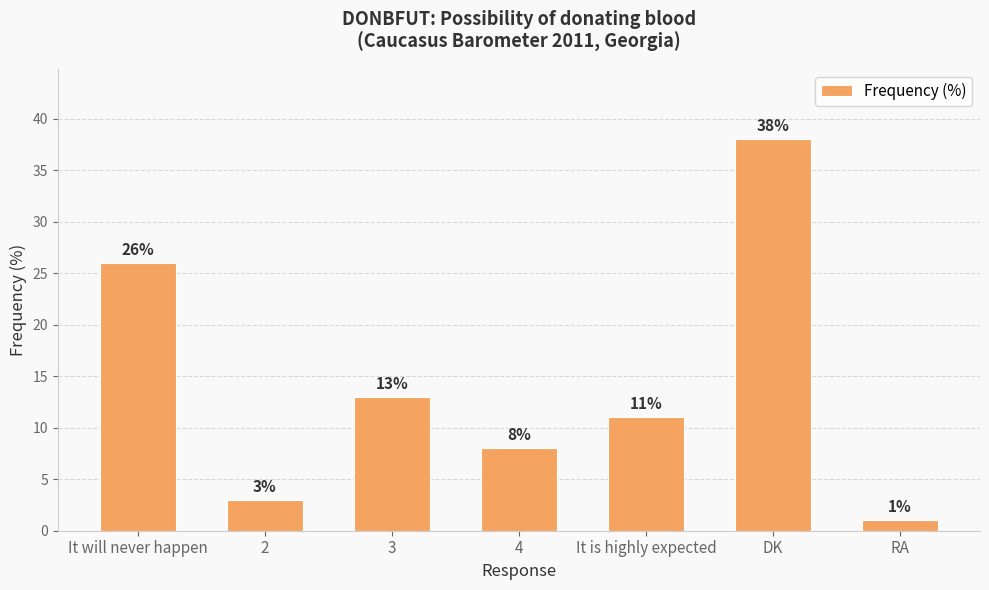

Between 2 and It is highly expected, which is larger?

It is highly expected